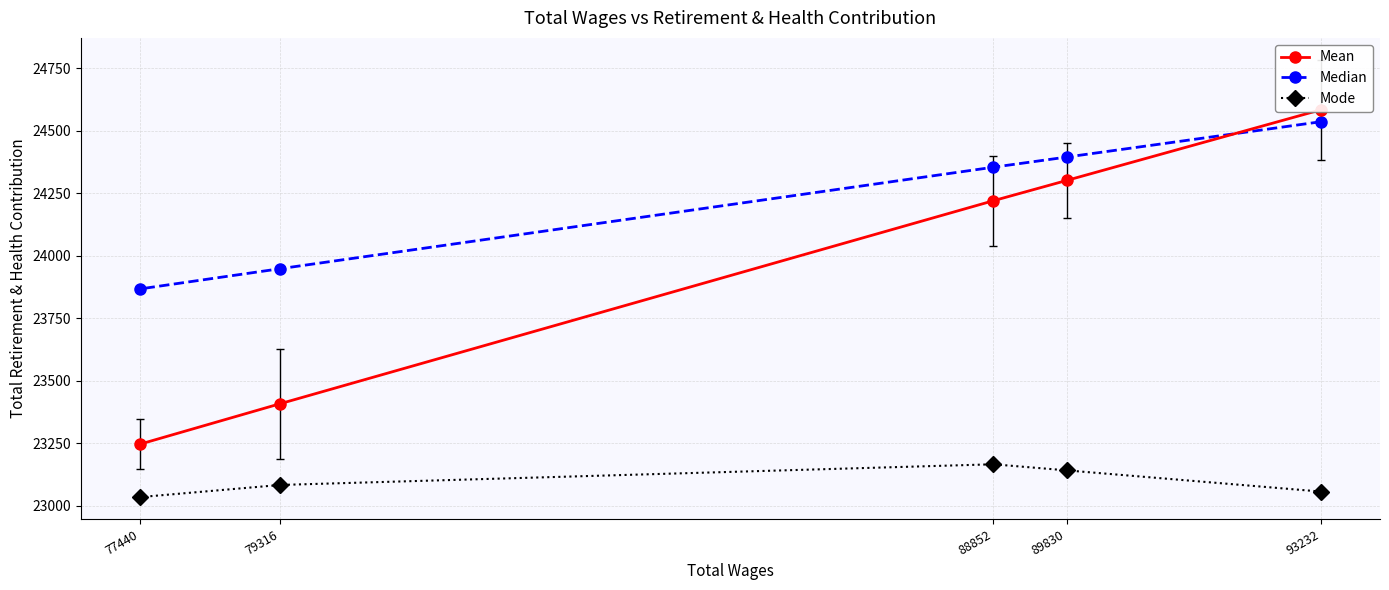

What is the value of the Median point at the 1st from the left?

23867.1